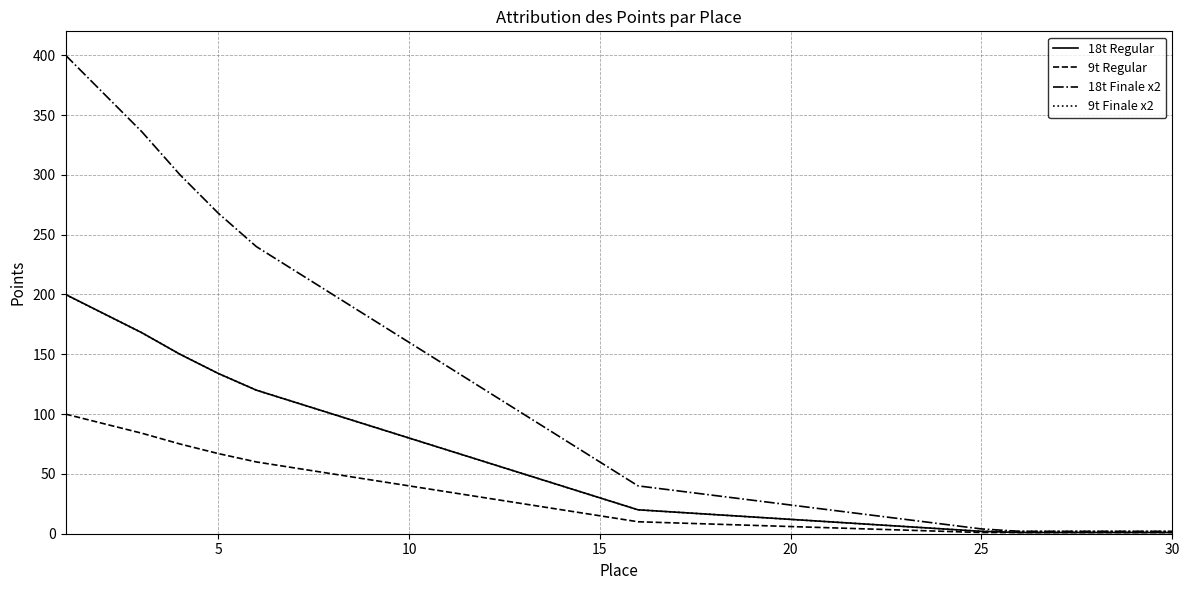

What is the greatest value displayed?

400